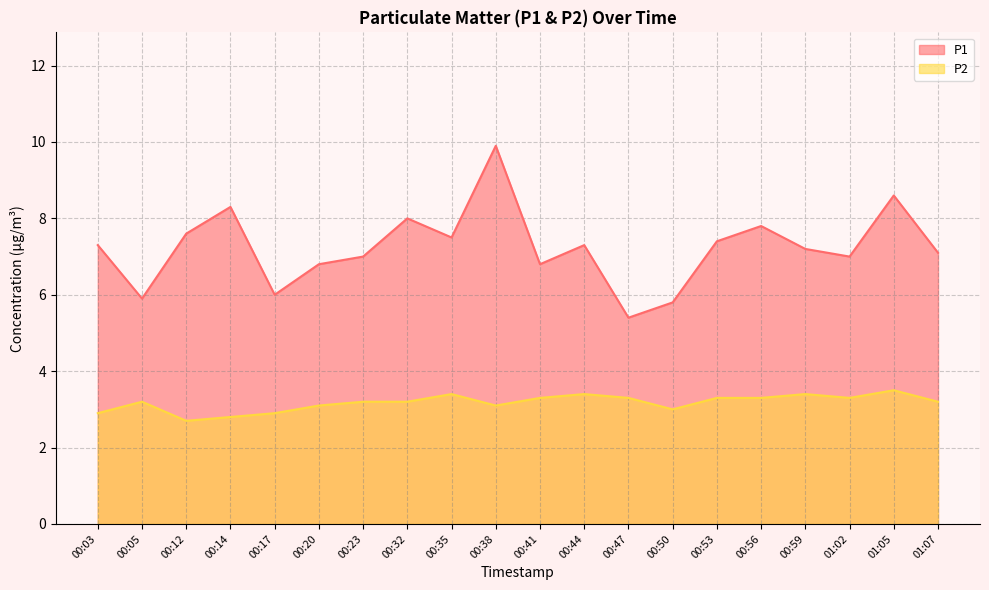

What is the minimum value for P2?

2.7